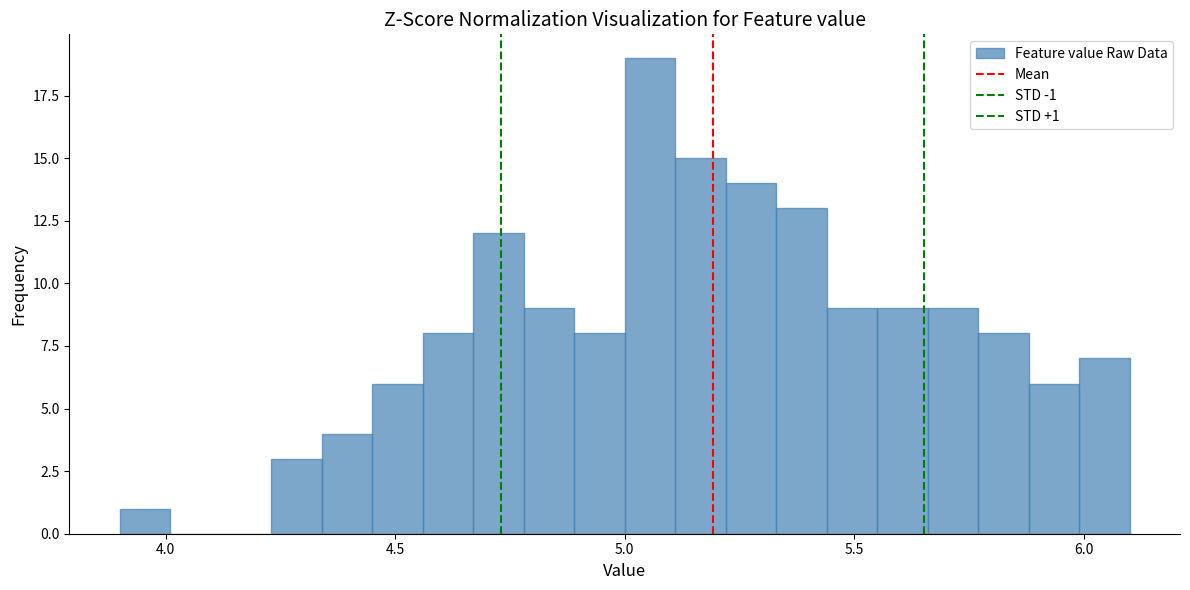

Read against the x-axis, roughly where is the centre of the tallest bar?

5.05